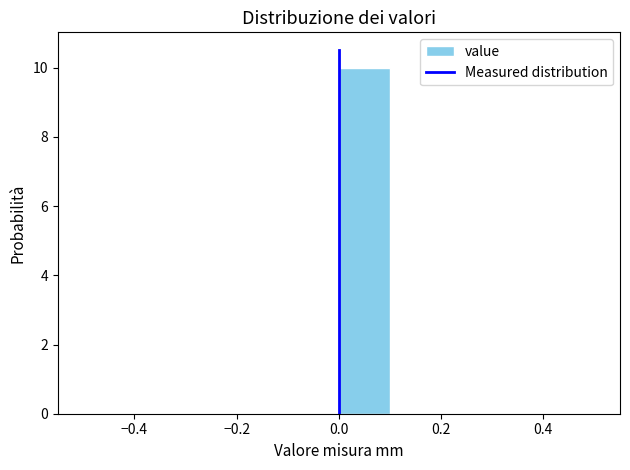

Reading left to right, list every bar in this chart as the range it spans on the x-axis followed by its height. The values are not printed on the chart, so give them approximately, as read against the axis.

-0.5 to -0.4: 0
-0.4 to -0.3: 0
-0.3 to -0.2: 0
-0.2 to -0.1: 0
-0.1 to 0.0: 0
0.0 to 0.1: 10
0.1 to 0.2: 0
0.2 to 0.3: 0
0.3 to 0.4: 0
0.4 to 0.5: 0